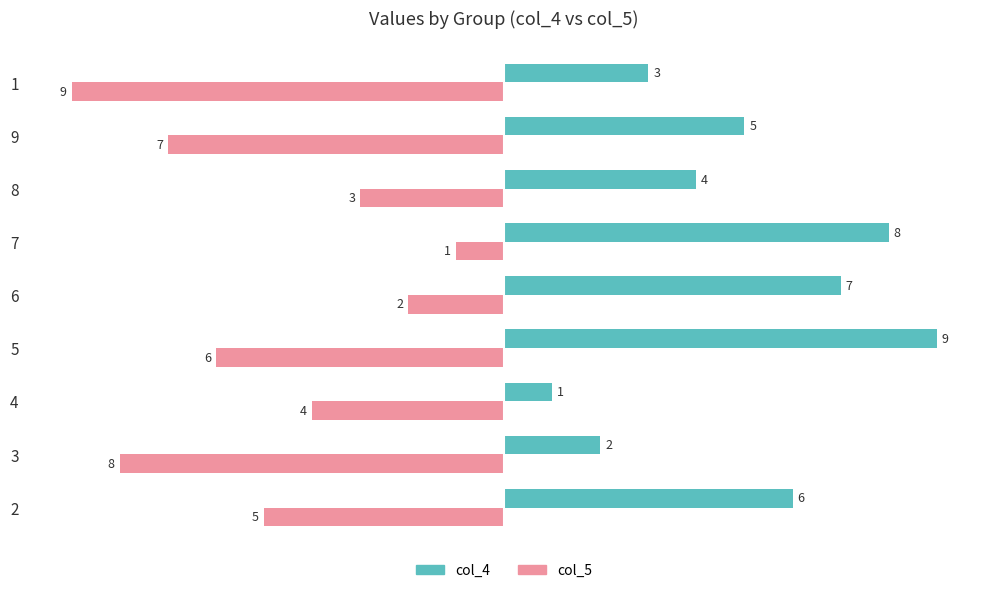

What is the difference between the highest and lowest values at 8?

7